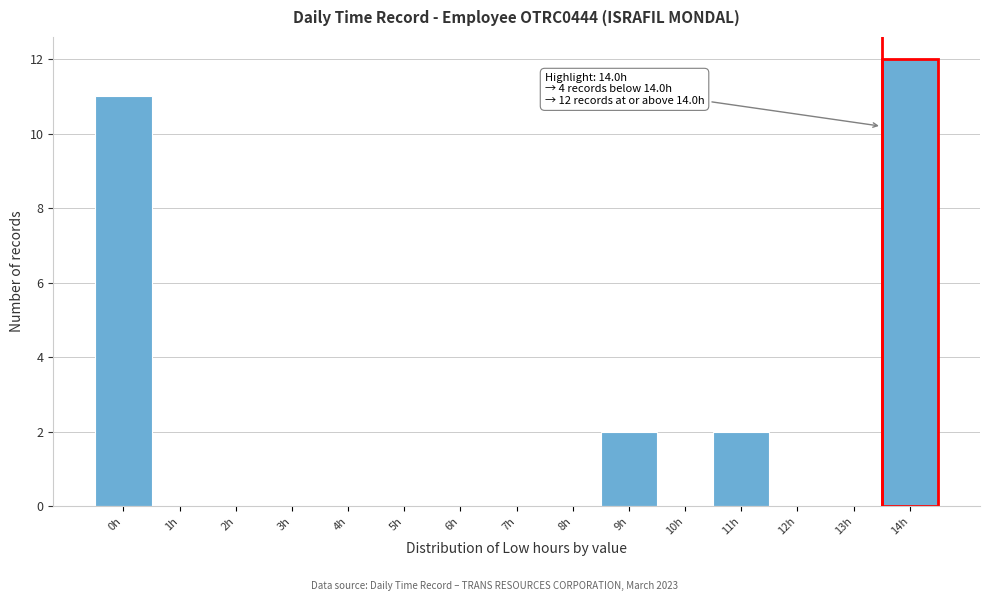

Reading left to right, transcribe all the data shown in this chart.

0h=11	1h=0	2h=0	3h=0	4h=0	5h=0	6h=0	7h=0	8h=0	9h=2	10h=0	11h=2	12h=0	13h=0	14h=12